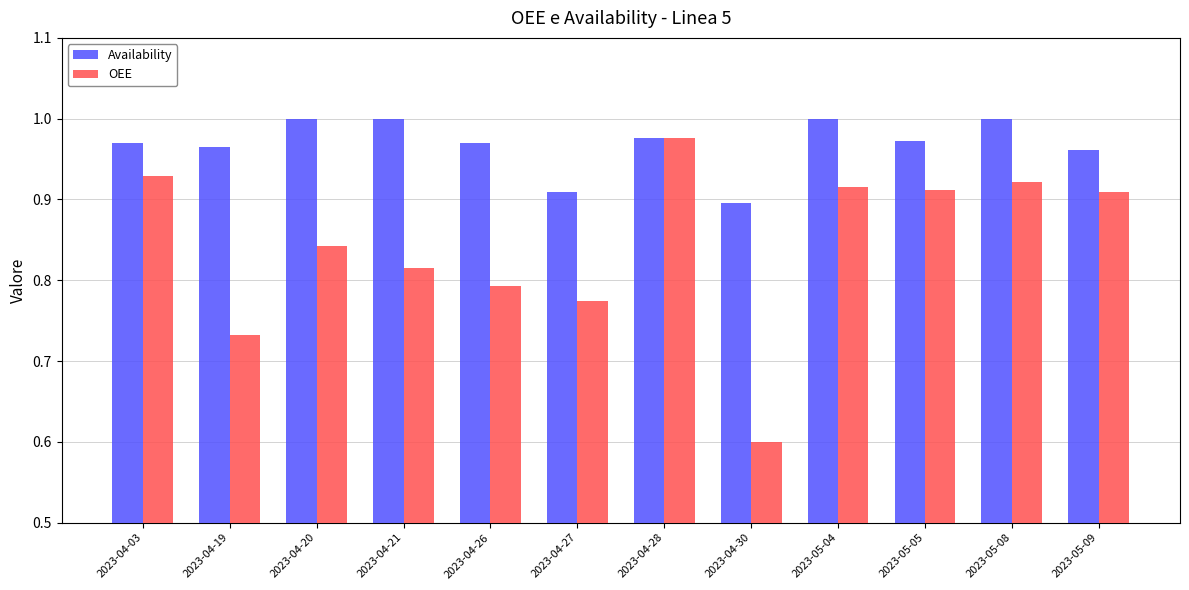

The value of Availability at 2023-05-04 is 1.6. True or false?

False